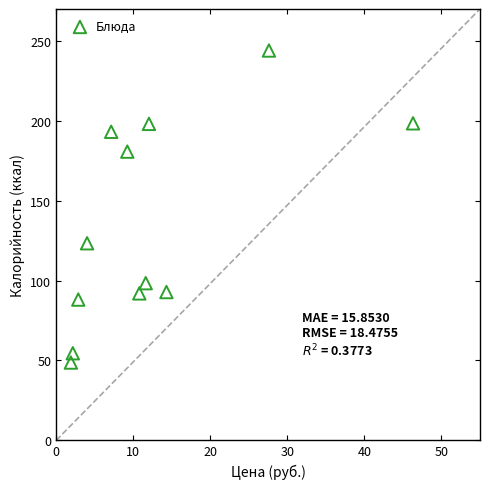

What is the average Y value?

134.4